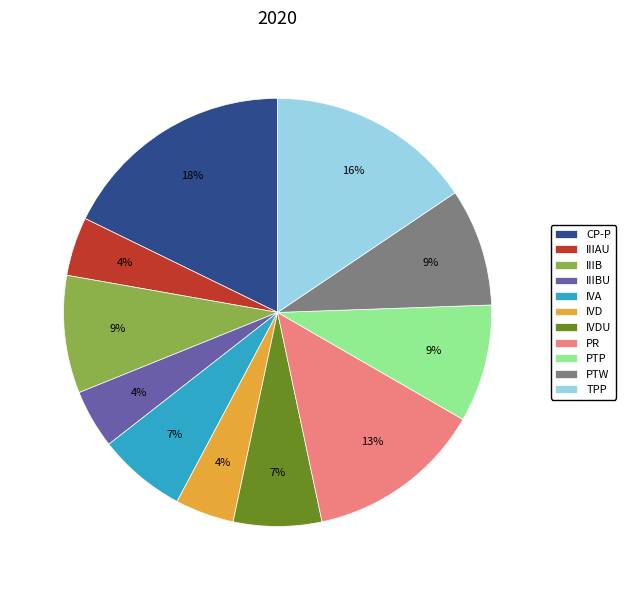

Is there any slice that represents more than half of the pie?

No